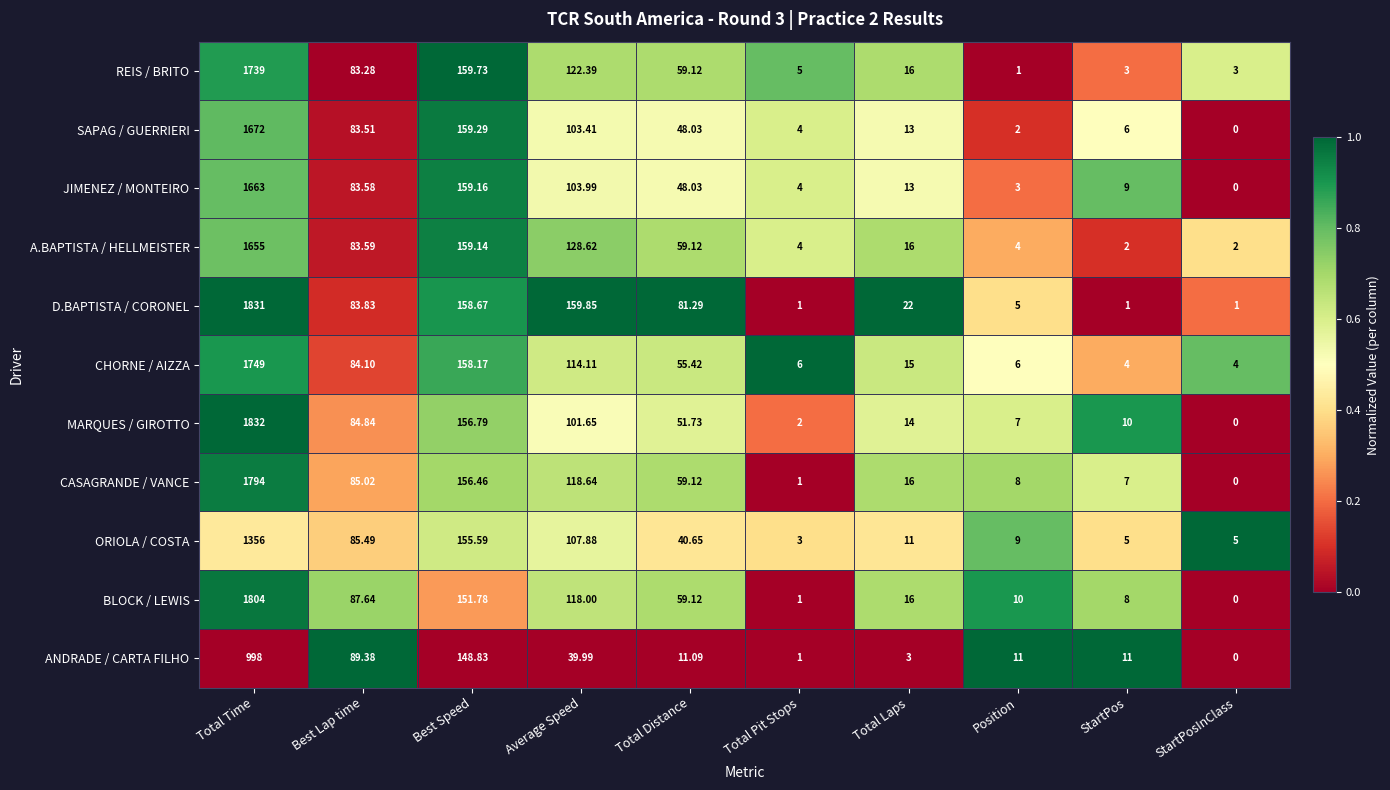

List the series in order of their peak value, lowest first.

ANDRADE / CARTA FILHO, ORIOLA / COSTA, A.BAPTISTA / HELLMEISTER, JIMENEZ / MONTEIRO, SAPAG / GUERRIERI, REIS / BRITO, CHORNE / AIZZA, CASAGRANDE / VANCE, BLOCK / LEWIS, D.BAPTISTA / CORONEL, MARQUES / GIROTTO